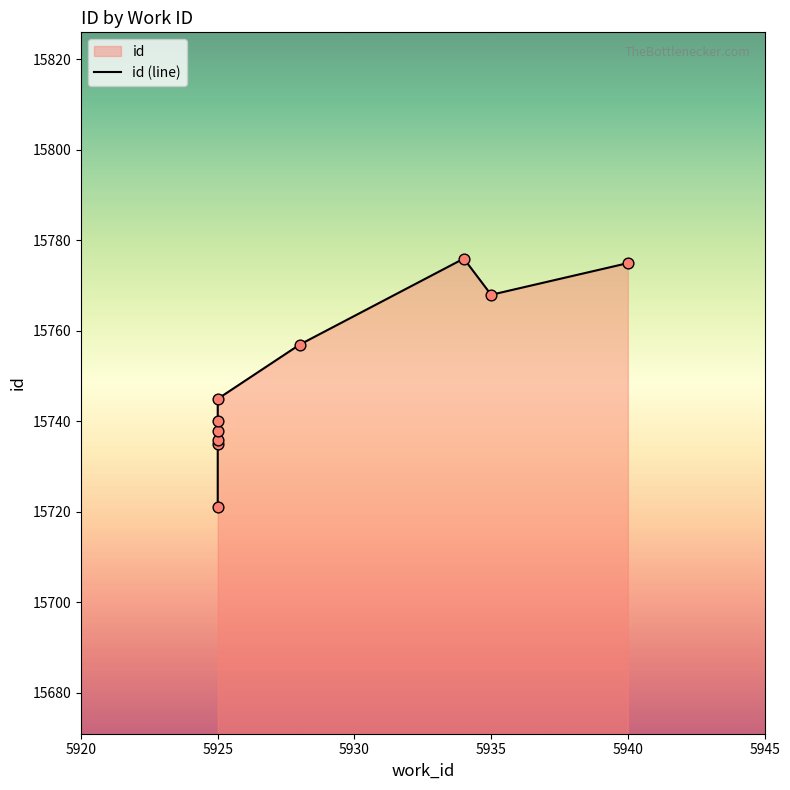

Between 5930 and 5940, which is larger?

5940